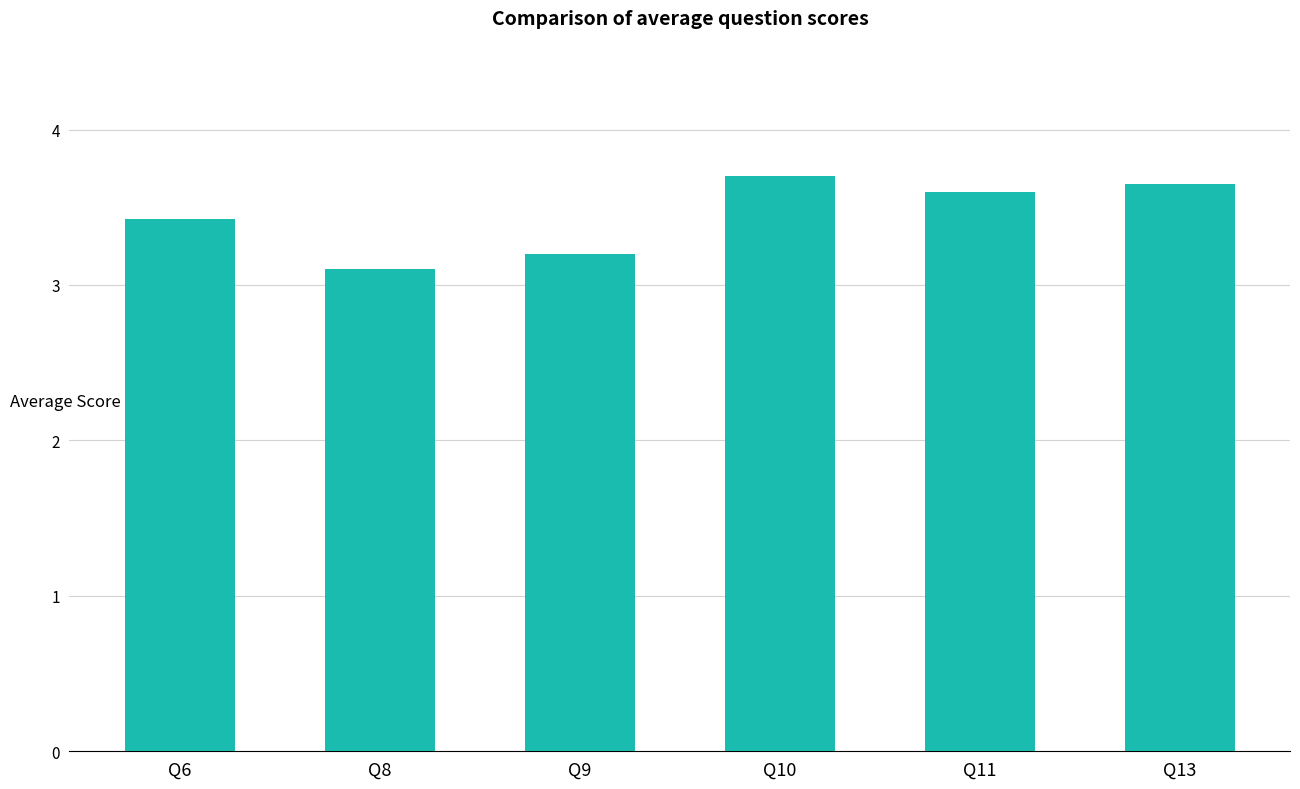

What is the ratio of the value at Q9 to the value at Q8?

1.0